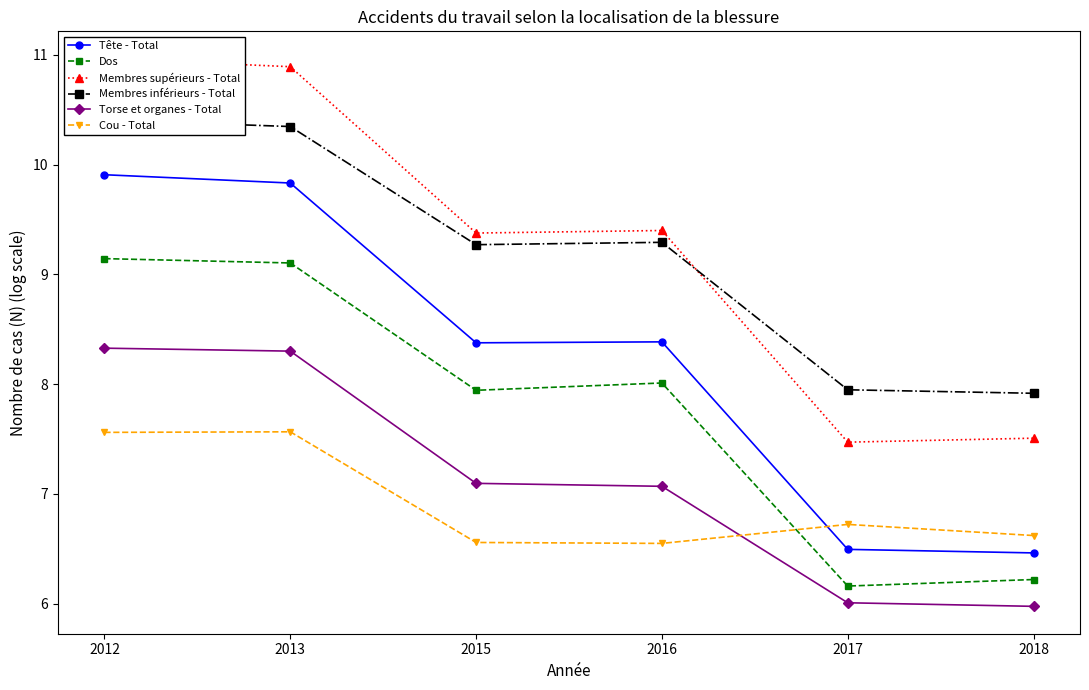

What is the smallest value displayed?

6.0